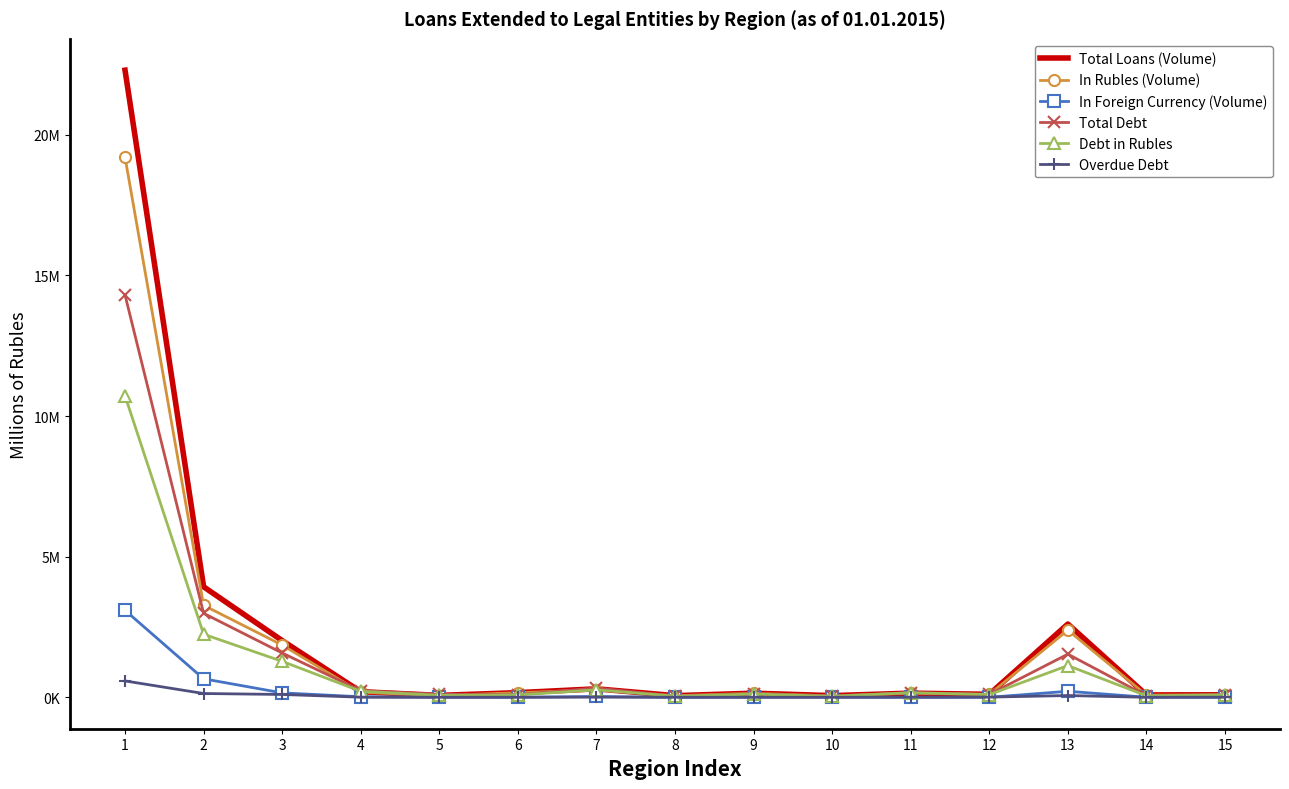

What are all the series names shown in the legend?

Total Loans (Volume), In Rubles (Volume), In Foreign Currency (Volume), Total Debt, Debt in Rubles, Overdue Debt